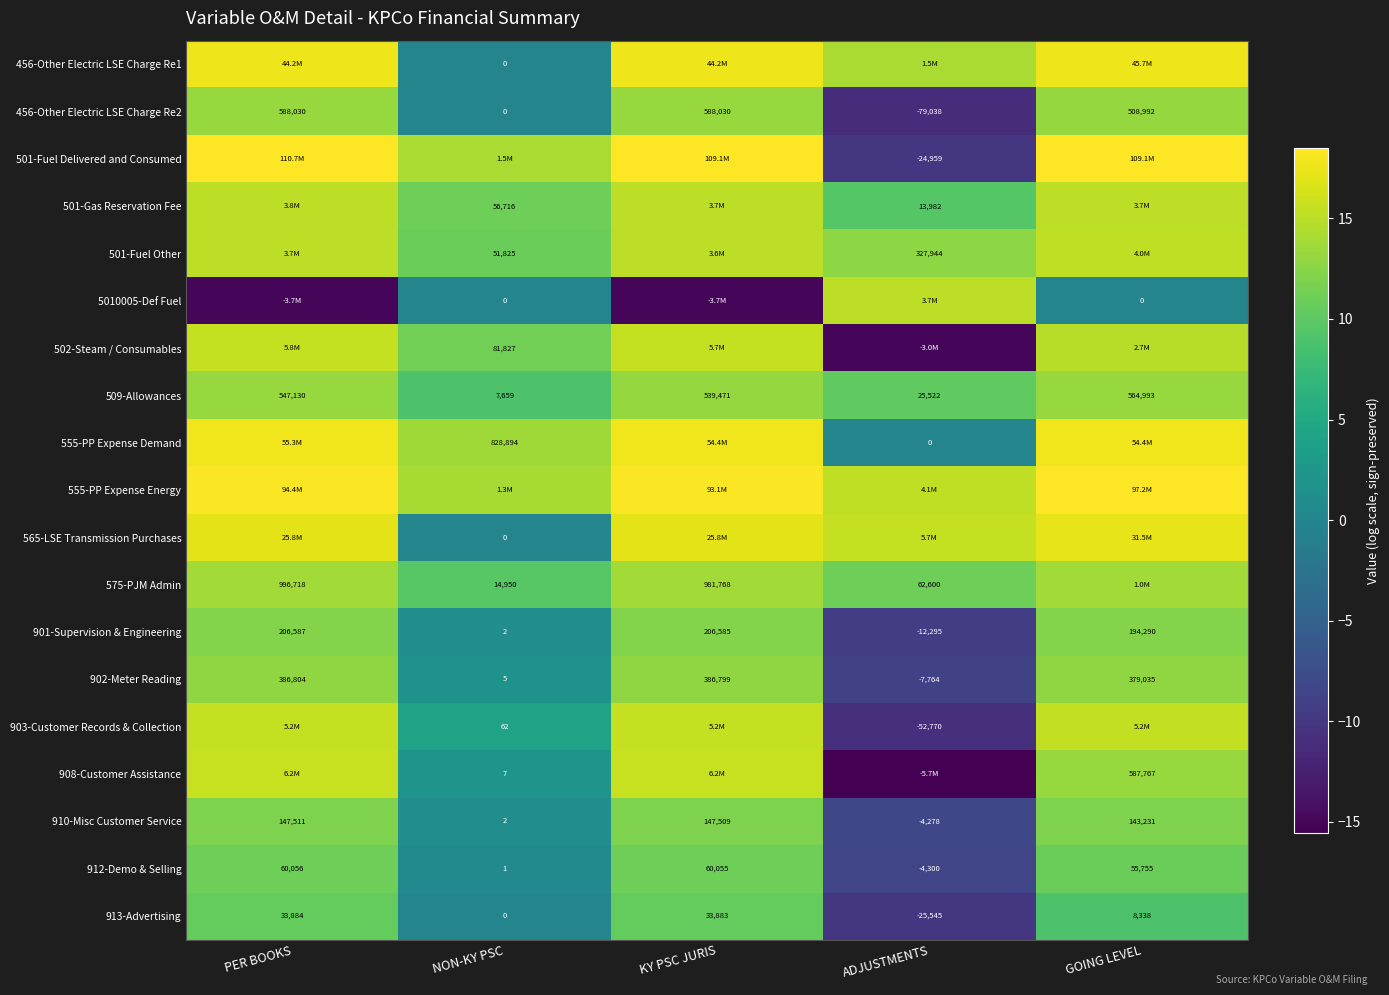

Rank the categories by 910-Misc Customer Service value from lowest to highest.

ADJUSTMENTS, NON-KY PSC, GOING LEVEL, KY PSC JURIS, PER BOOKS